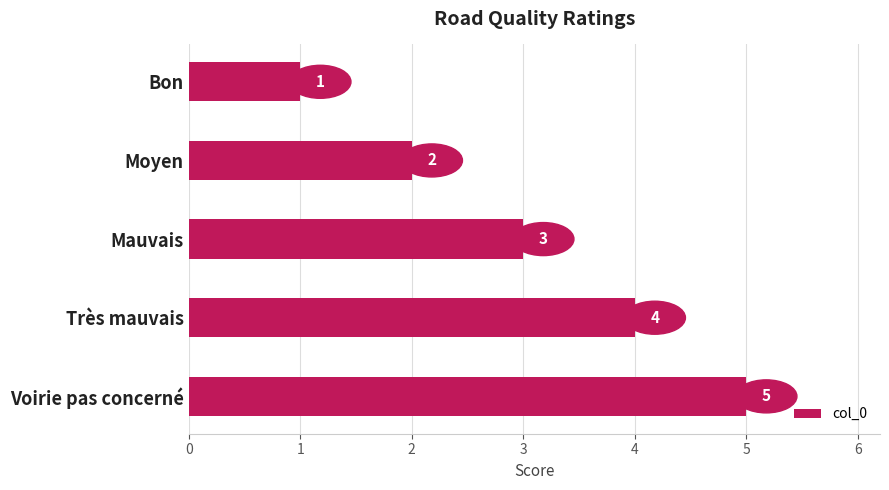

Which has a higher value, Bon or Voirie pas concerné?

Voirie pas concerné